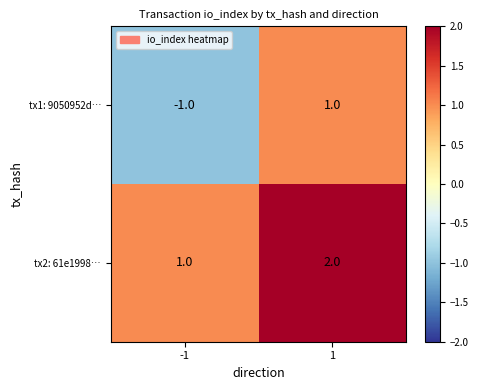

What is the sum of all tx2: 61e1998… values?

3